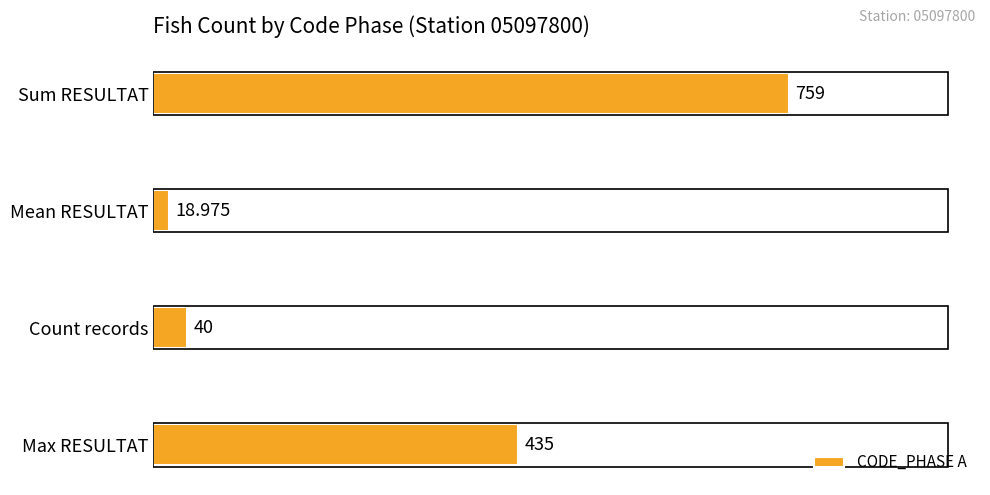

Count the number of categories in the chart.

4